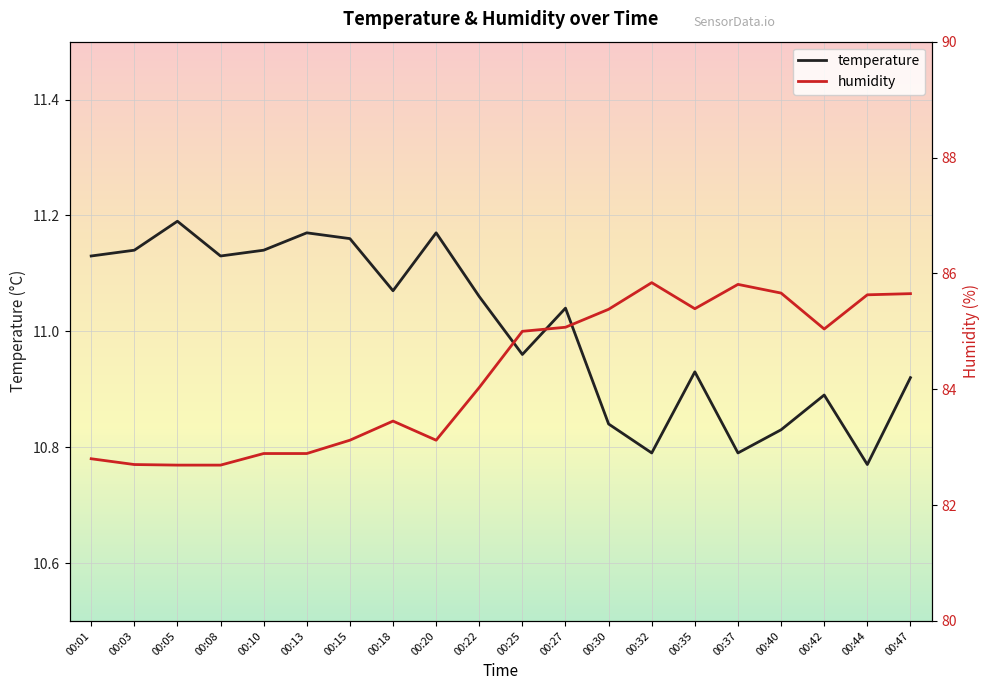

At how many categories does at least one series exceed 66?

20